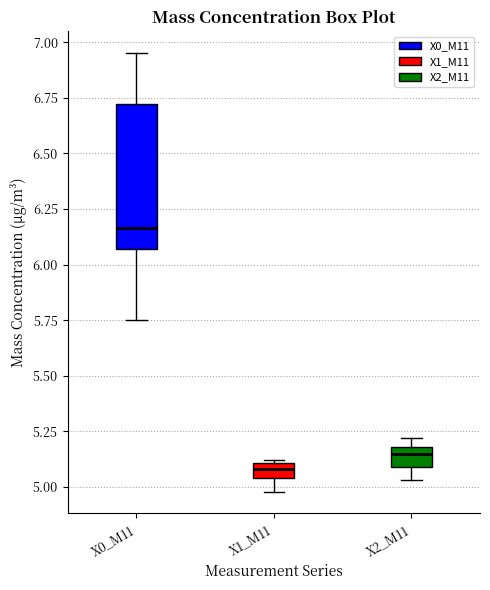

Which box has the lowest median line?

X1_M11